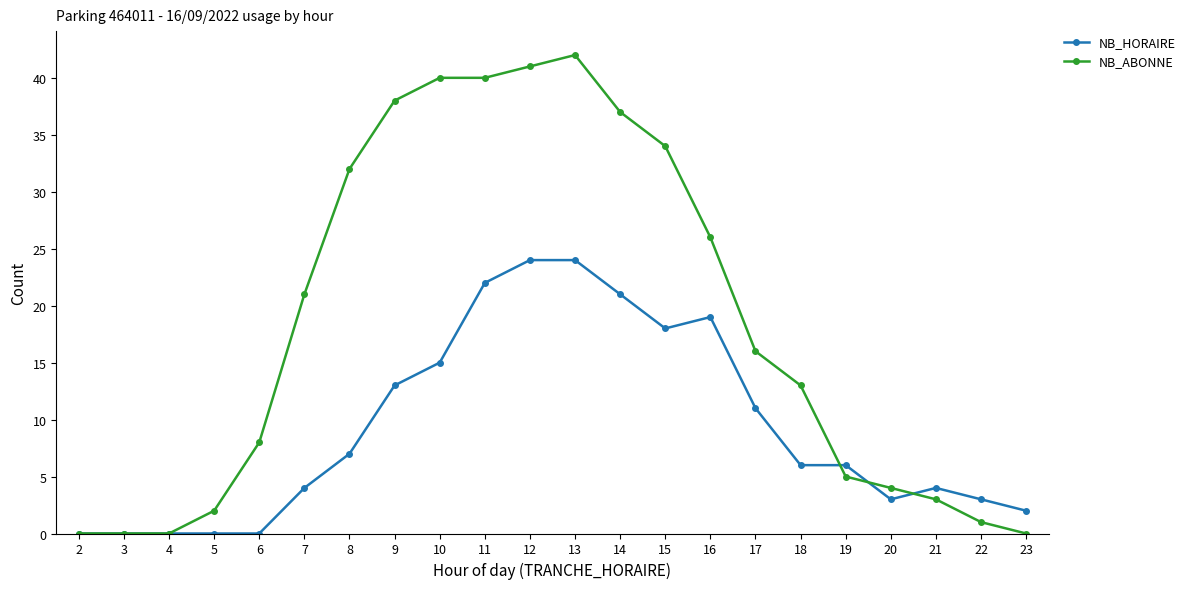

What is the highest value of the NB_ABONNE series?

42